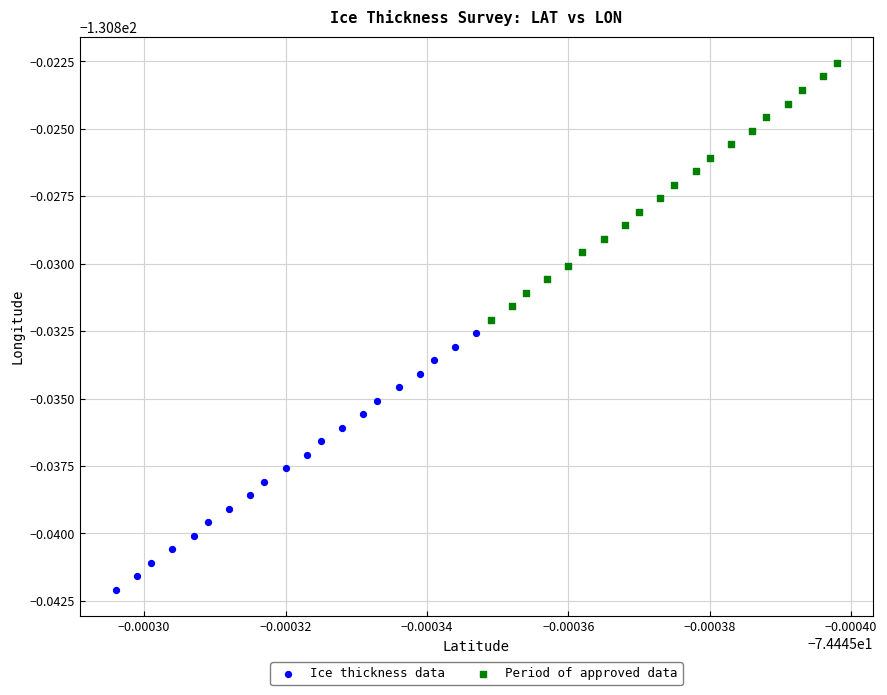

What are all the series names shown in the legend?

Ice thickness data, Period of approved data